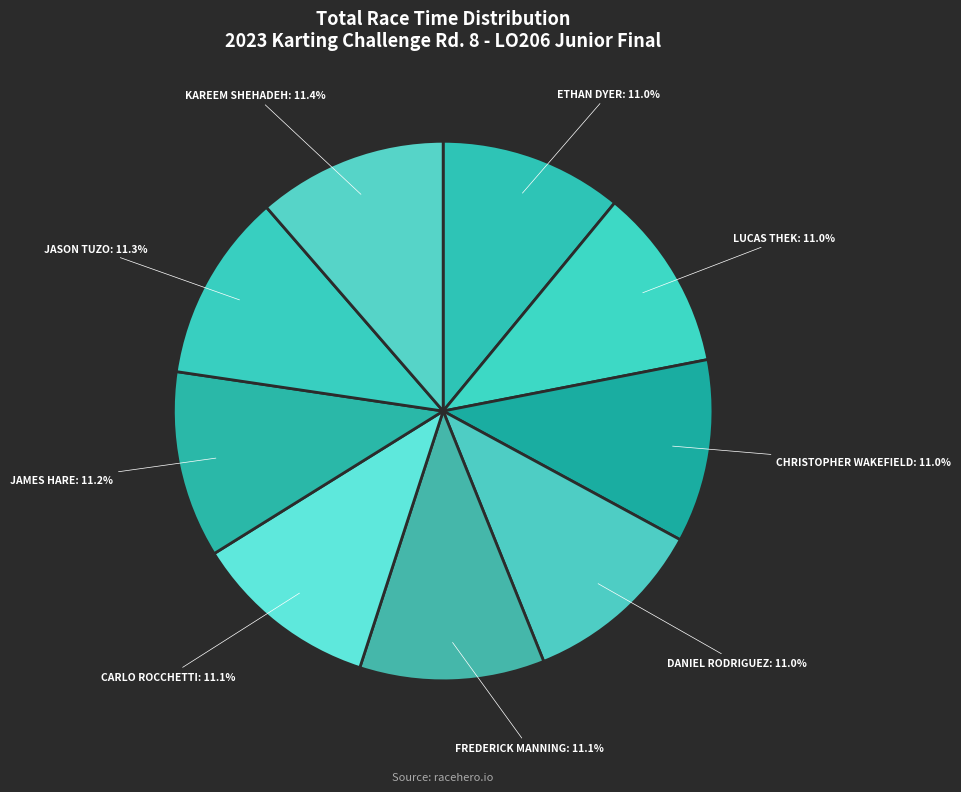

How many segments does this pie chart have?

9